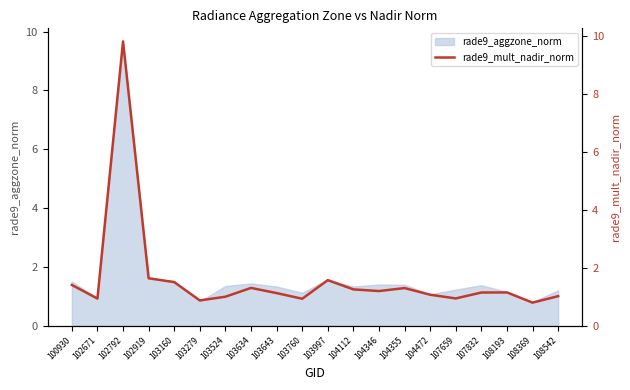

List the labels in order of value, largest first.

102792, 102919, 103997, 103160, 100930, 103634, 104355, 104112, 104346, 108193, 107832, 103643, 104472, 108542, 103524, 107659, 102671, 103760, 103279, 108369